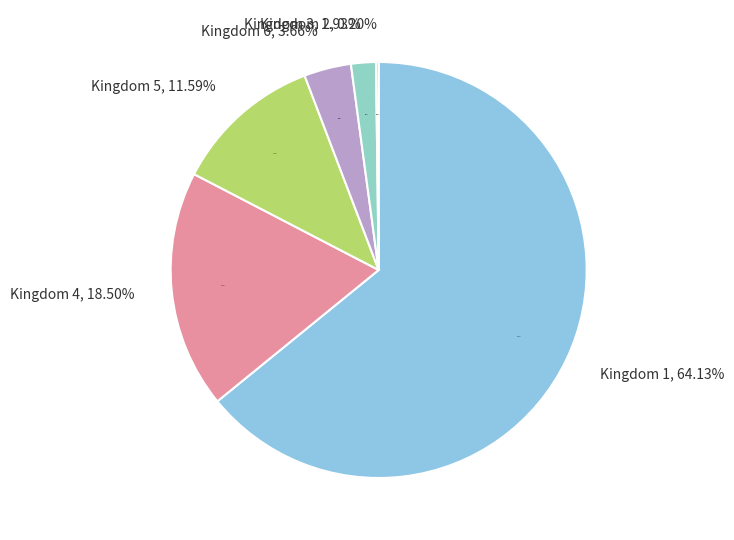

What is the ratio of the value at 5 to the value at 2?

57.0